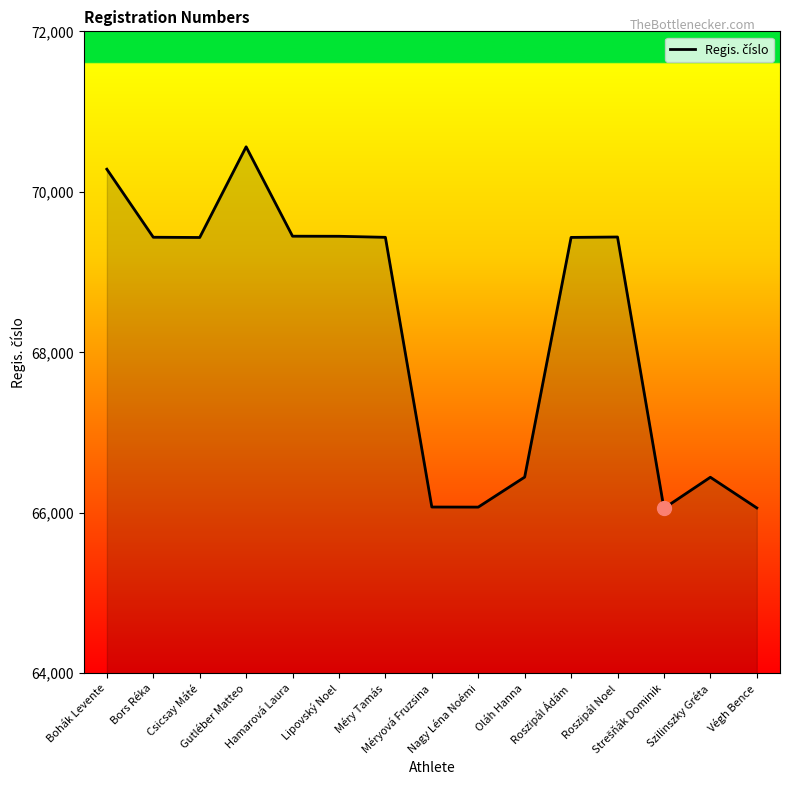

What is the difference between the maximum and minimum values?

4505